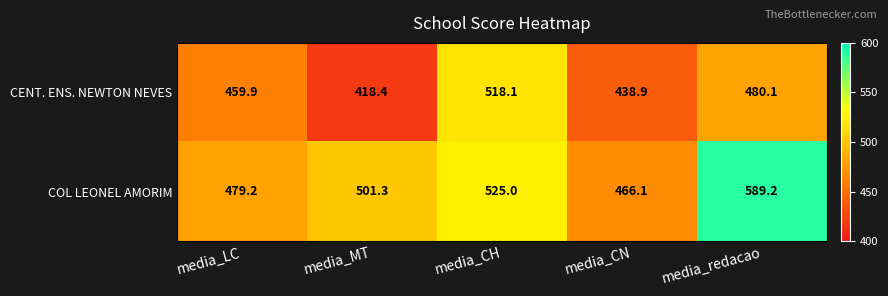

What is the difference between the second highest and second lowest values in the COL LEONEL AMORIM series?

45.8